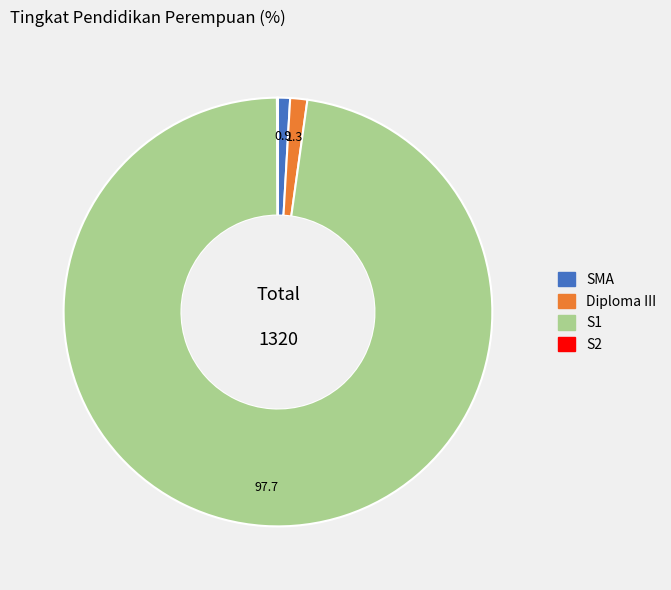

Do SMA and Diploma III together represent more than half of the pie?

No